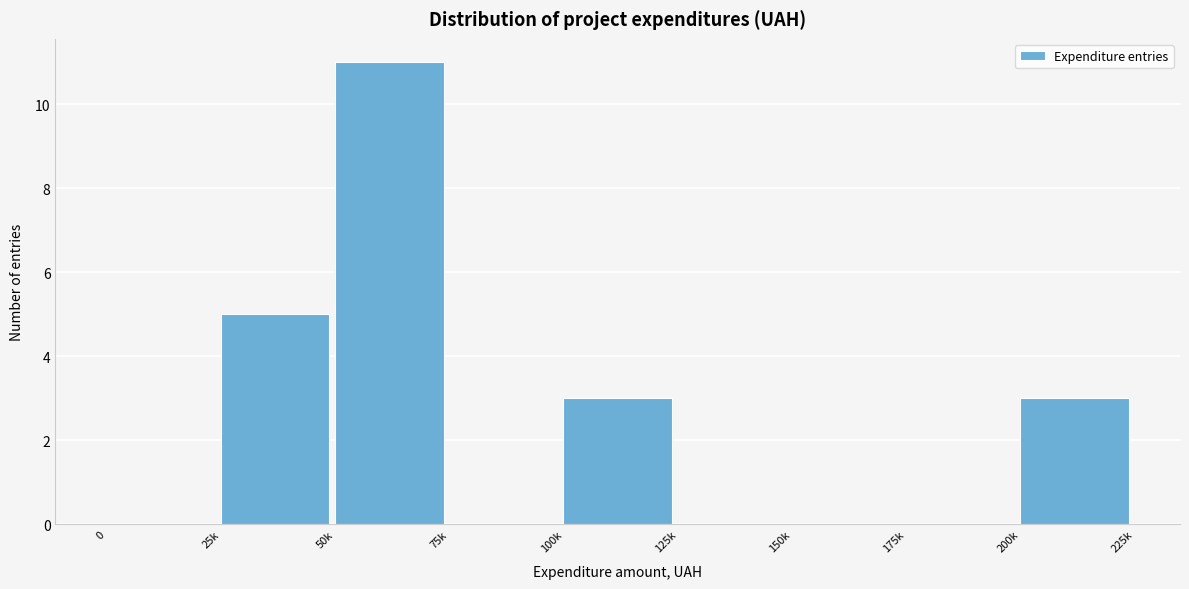

Reading right to left, list all the values displayed in this chart.

200k=3	175k=0	150k=0	125k=0	100k=3	75k=0	50k=11	25k=5	0=0